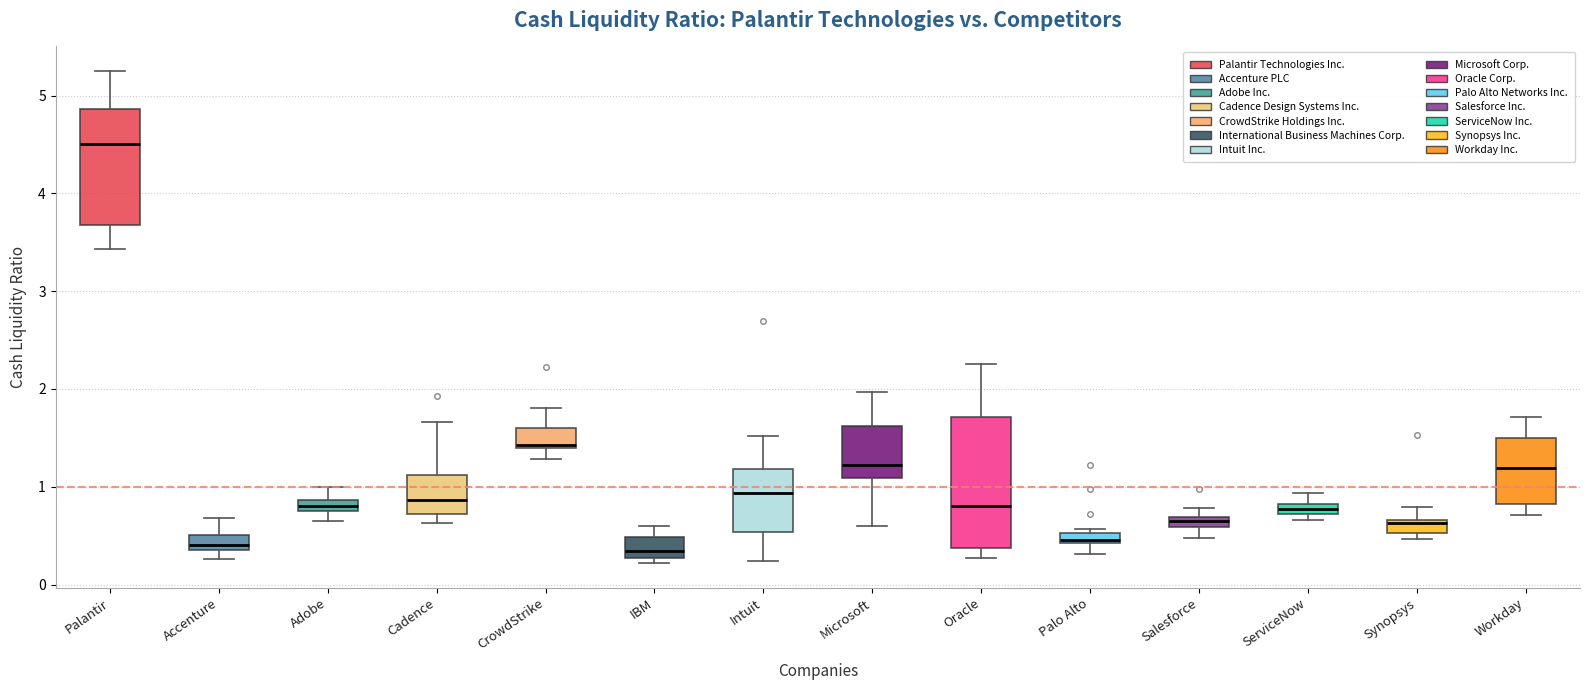

Comparing the boxes themselves (not the whiskers), which one is the tallest?

Oracle